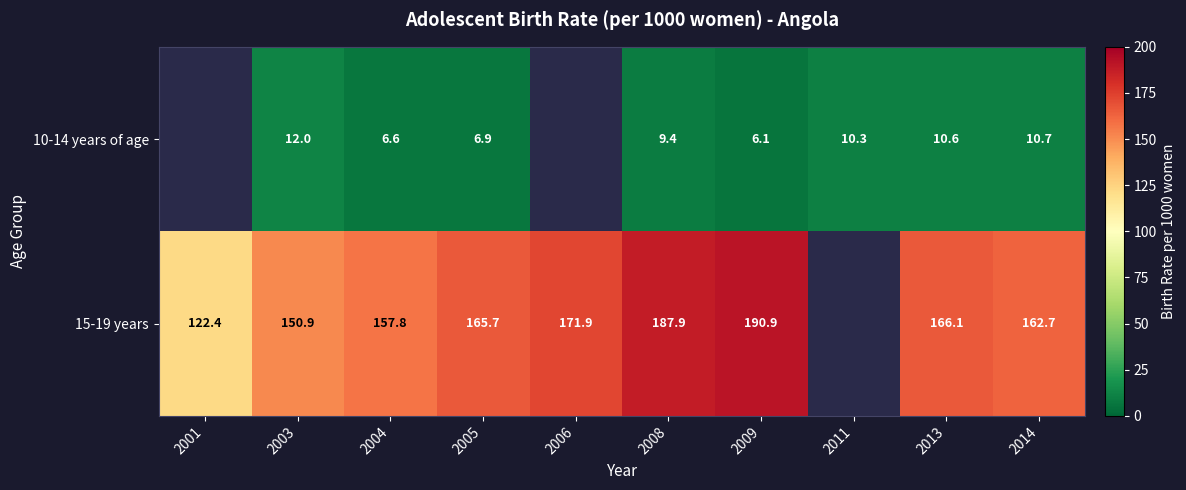

What is the total value across all series at 2009?

197.0